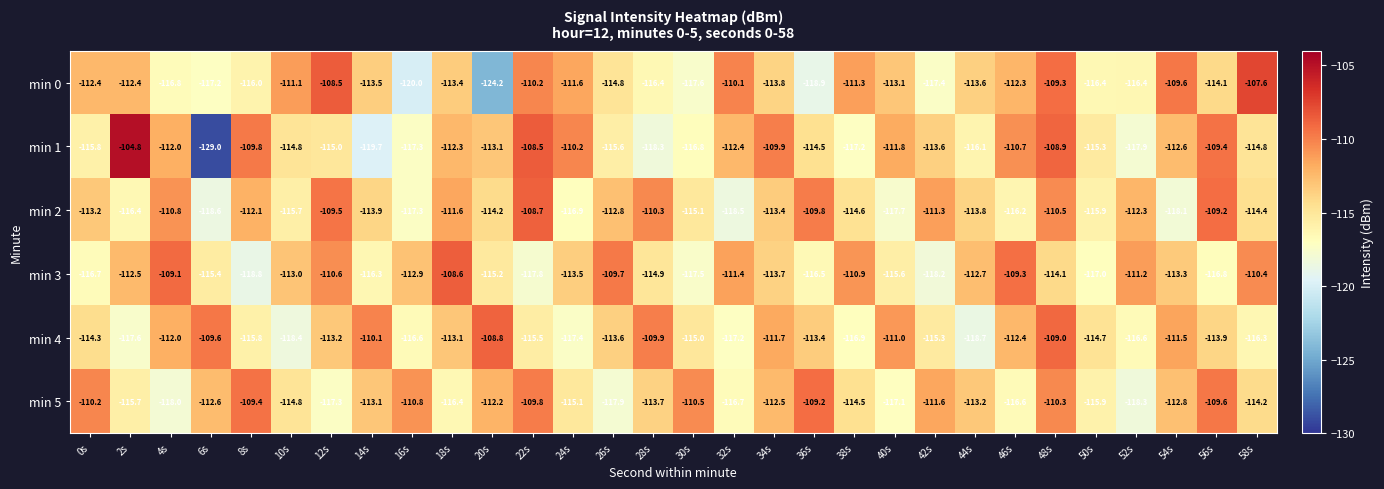

How many distinct data groups are displayed?

6